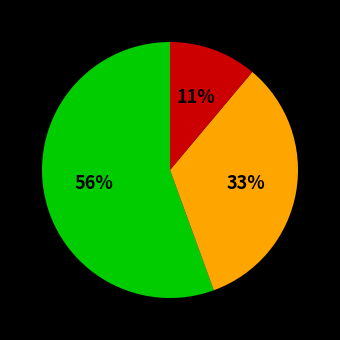

Count the number of slices in the pie.

3